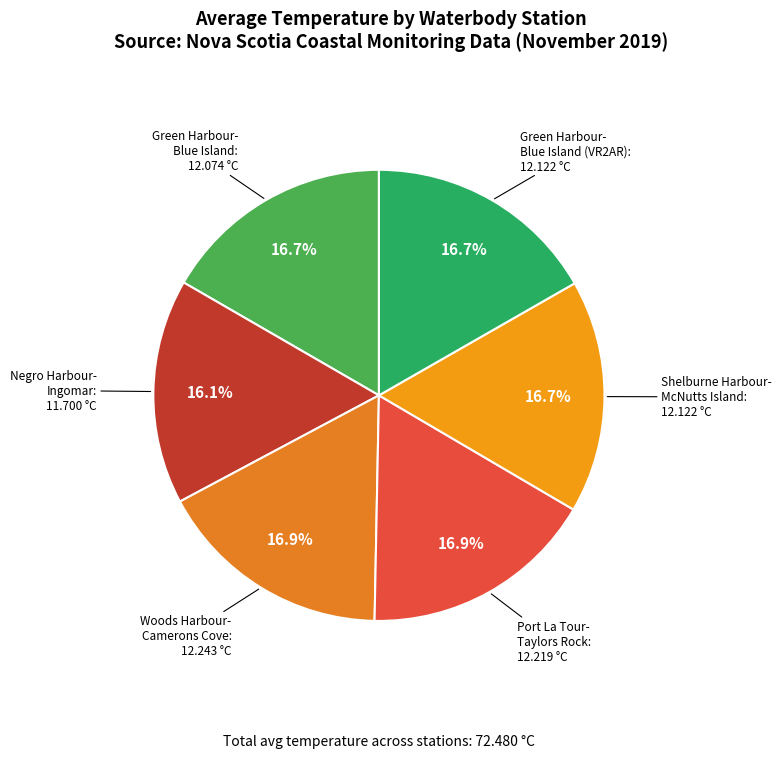

How many segments does this pie chart have?

6